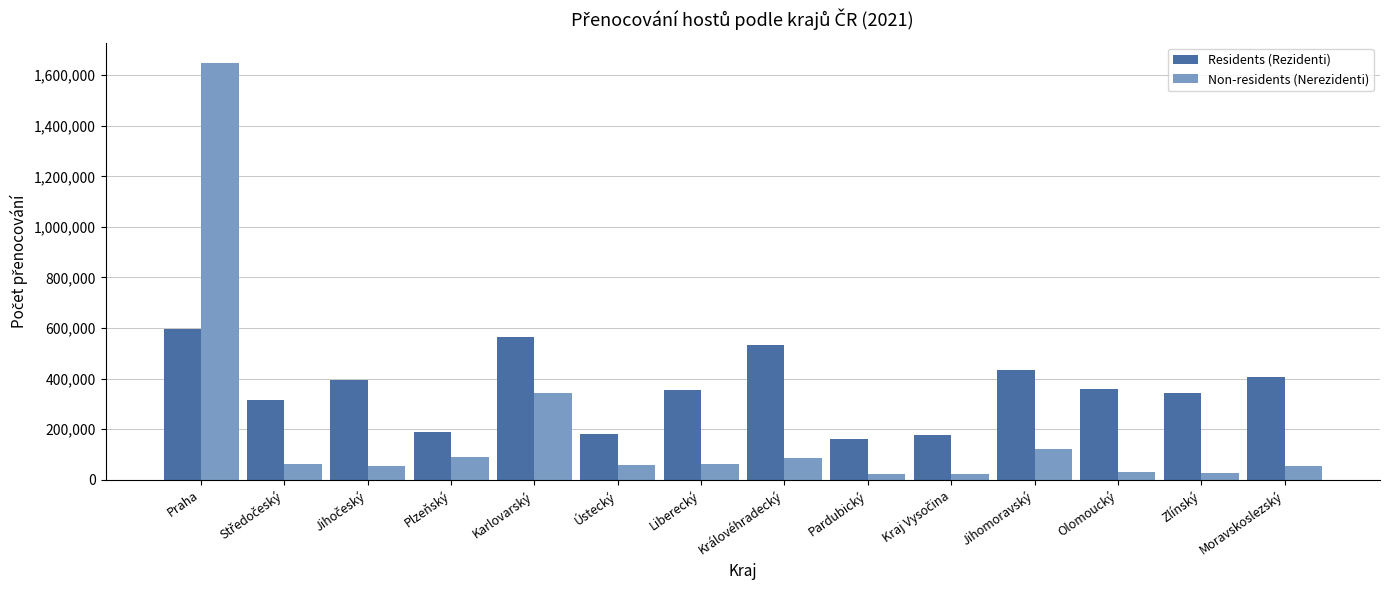

What is the difference between the maximum and second lowest values in the Residents (Rezidenti) series?

419815